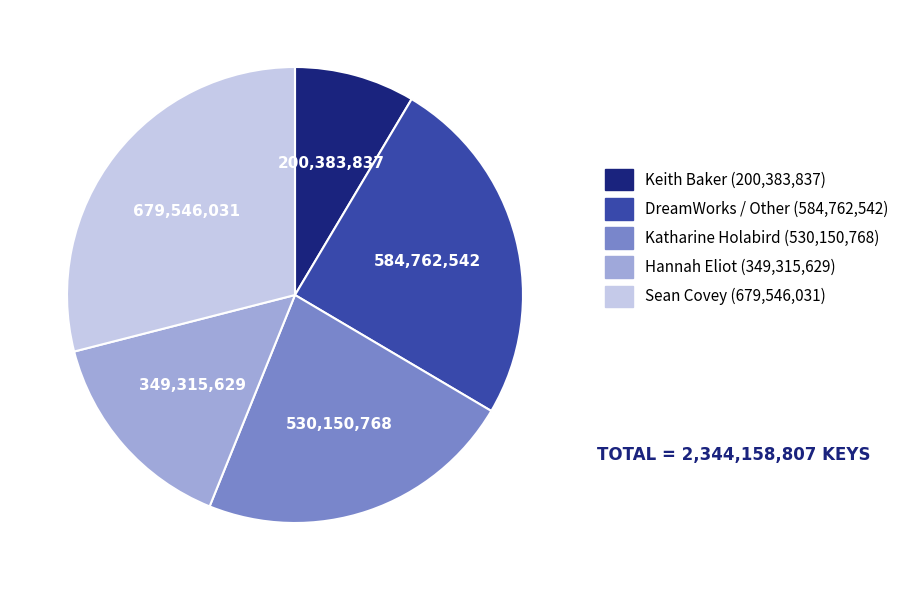

Is there any slice that represents more than half of the pie?

No